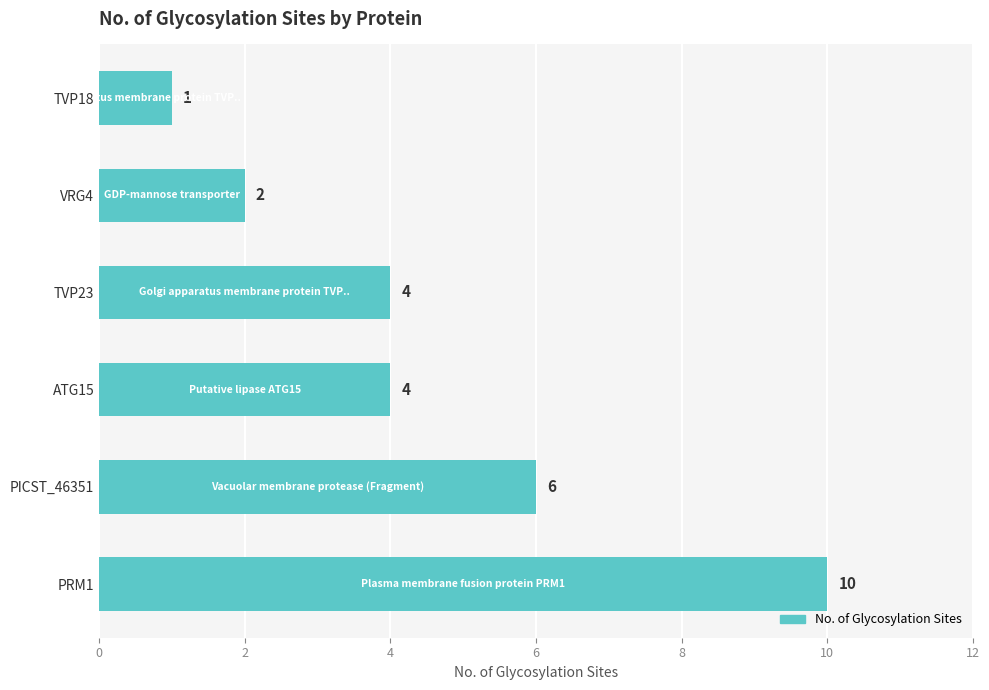

The value at ATG15 is 4. True or false?

True